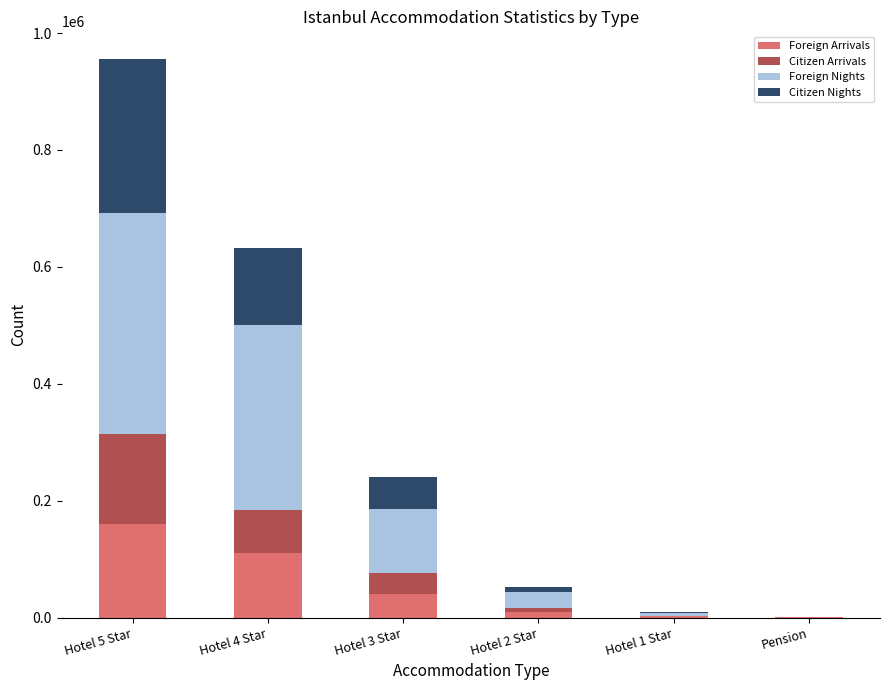

Are the bars horizontal?

No